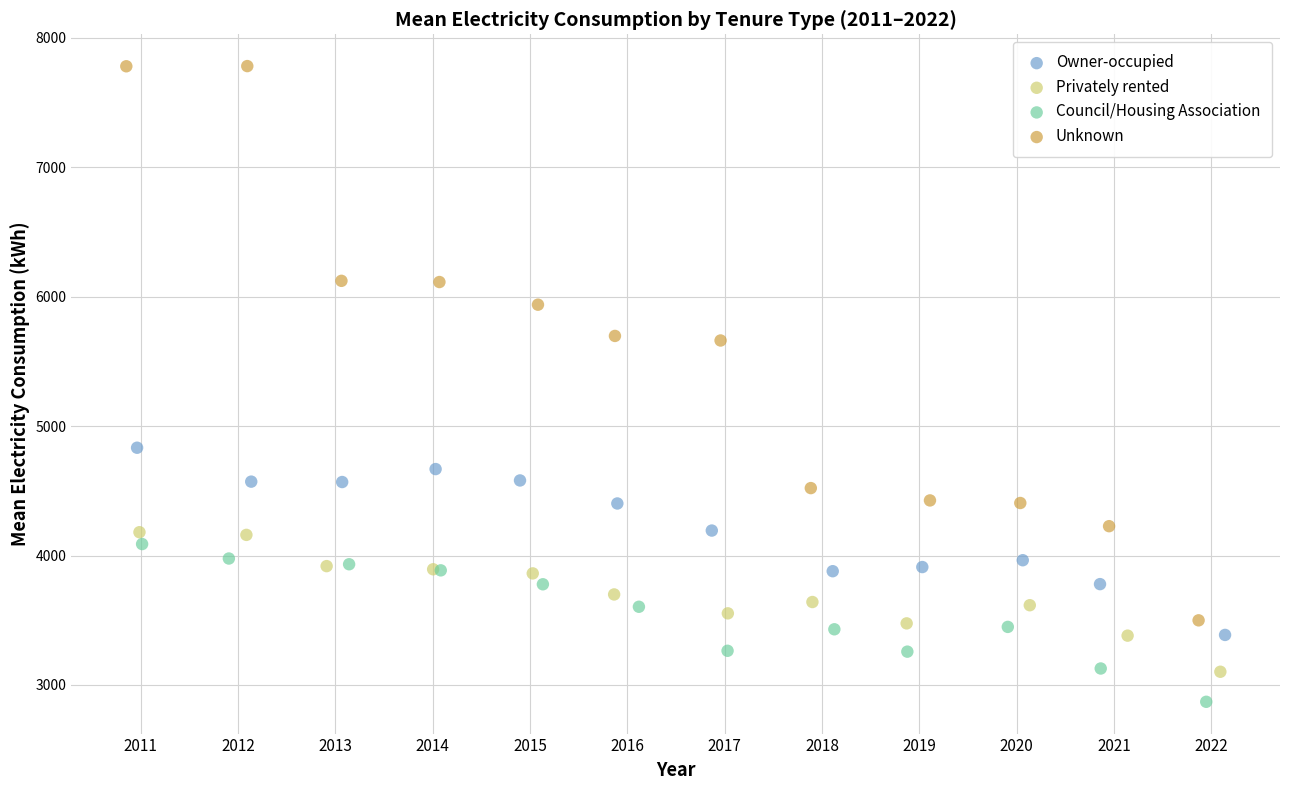

Which series contains the lowest Y value?

Council/Housing Association